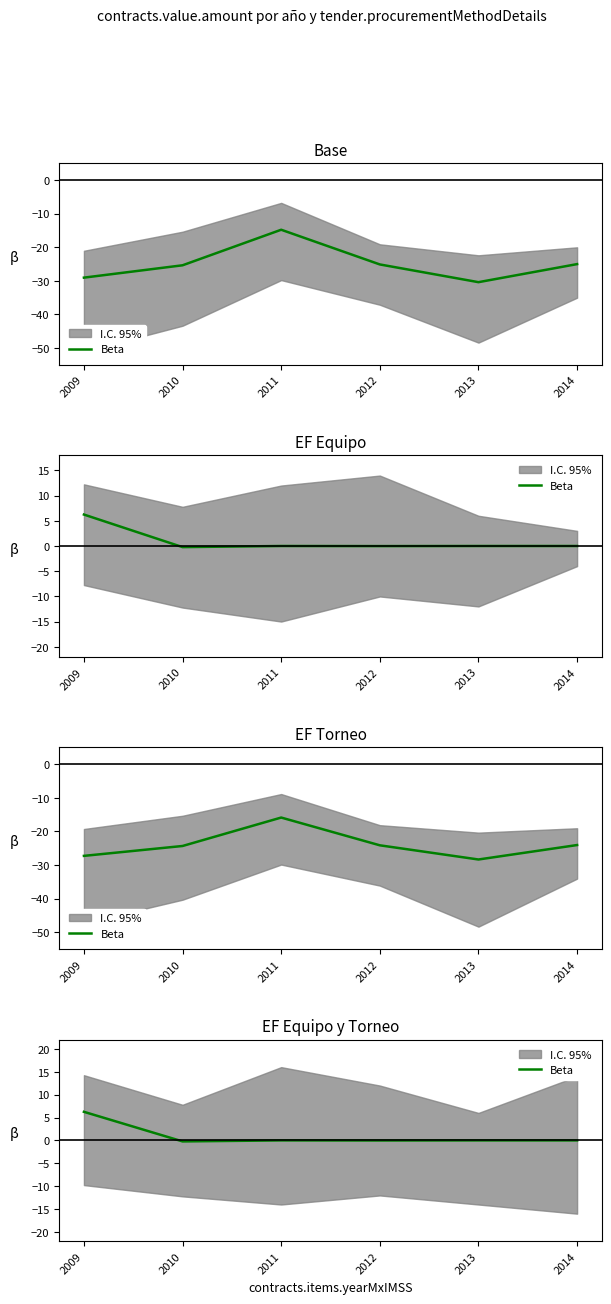

Does the chart display data point markers on the line(s)?

No